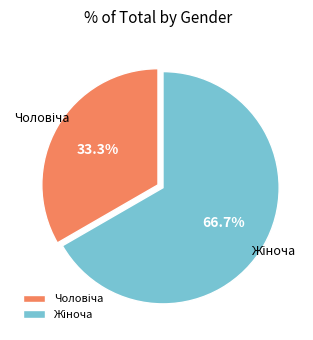

Is there a majority slice in this chart?

Yes